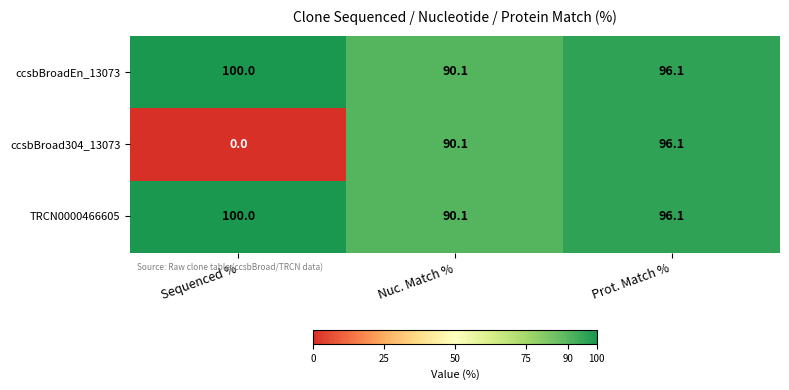

Reading left to right, extract all data points from this chart.

ccsbBroadEn_13073: 100.0	90.1	96.1
ccsbBroad304_13073: 0.0	90.1	96.1
TRCN0000466605: 100.0	90.1	96.1